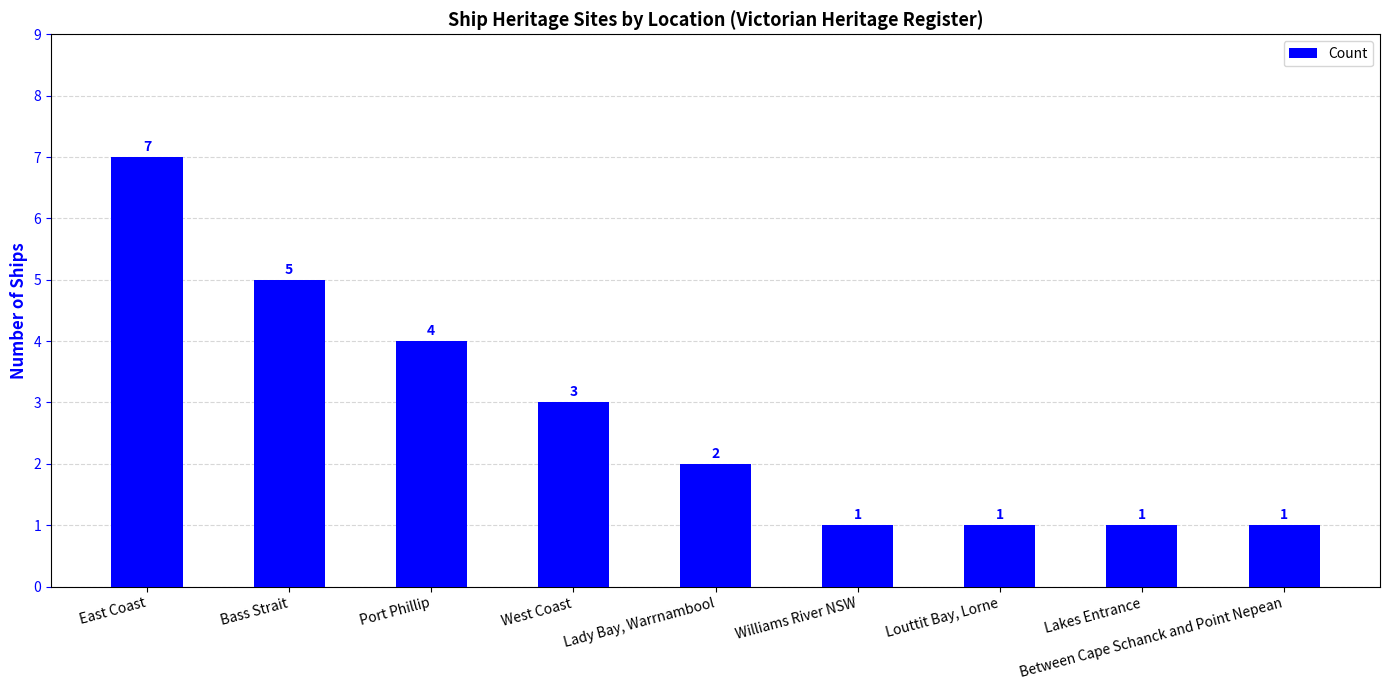

Are the bars grouped side by side (vs. stacked)?

No